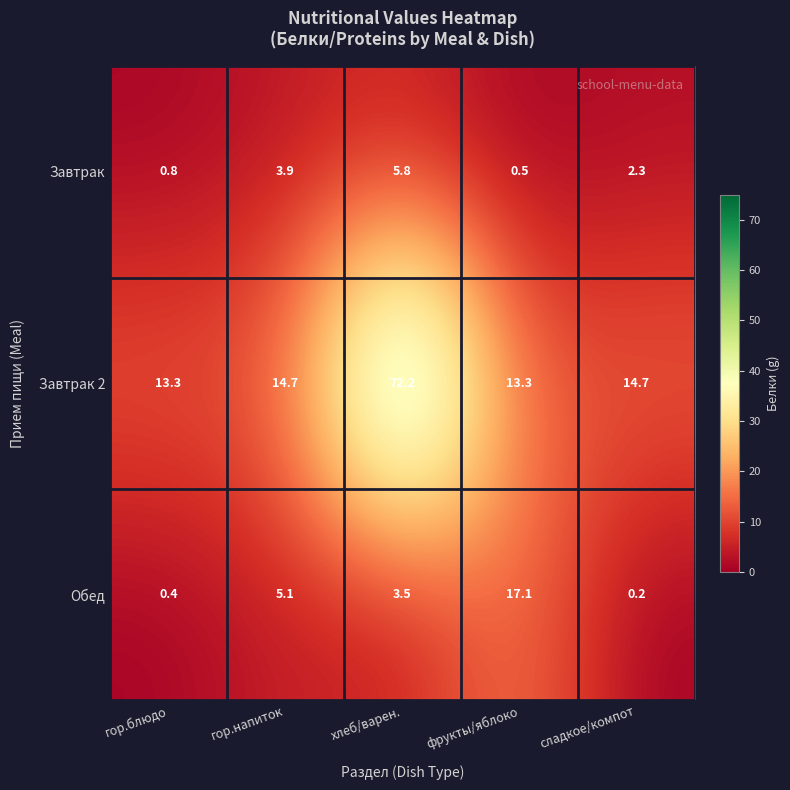

At how many categories does at least one series exceed 60?

1